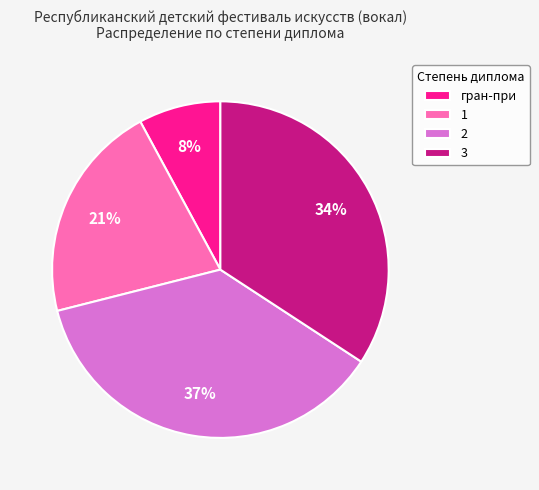

Which slice is the smallest?

гран-при